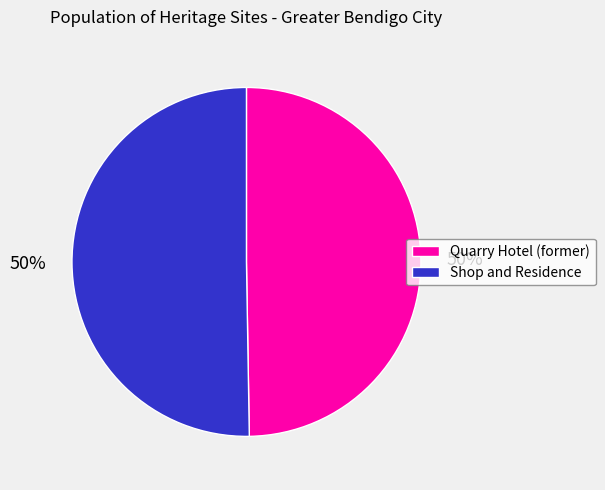

To the nearest percent, what is the combined percentage of Shop and Residence and Quarry Hotel (former)?

100%